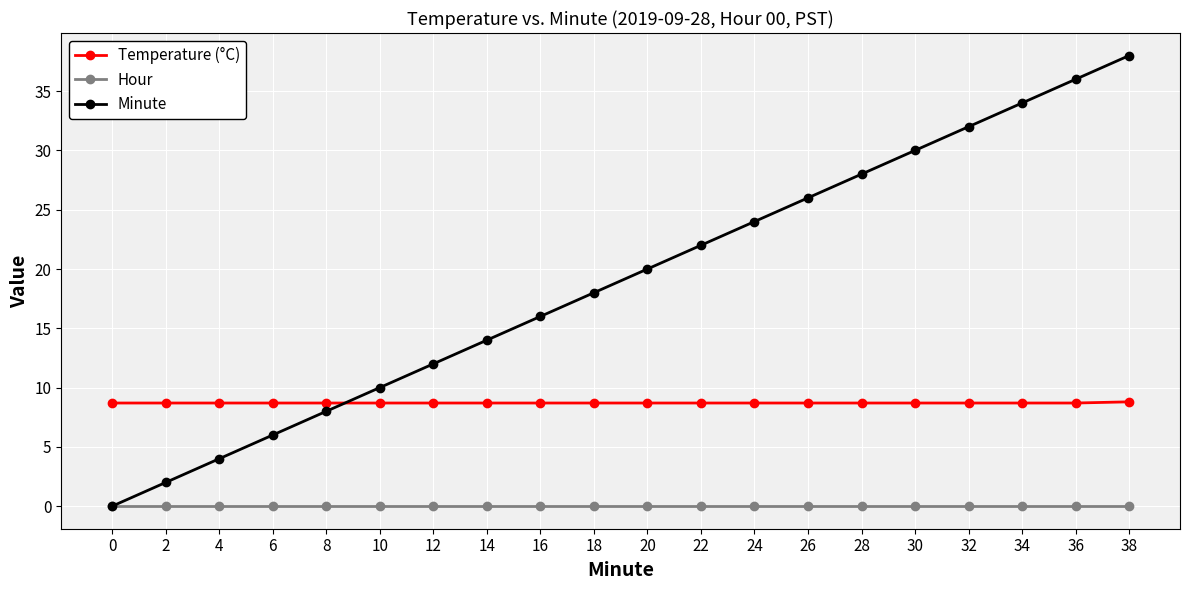

How many Temperature (°C) values are between 8 and 9?

20